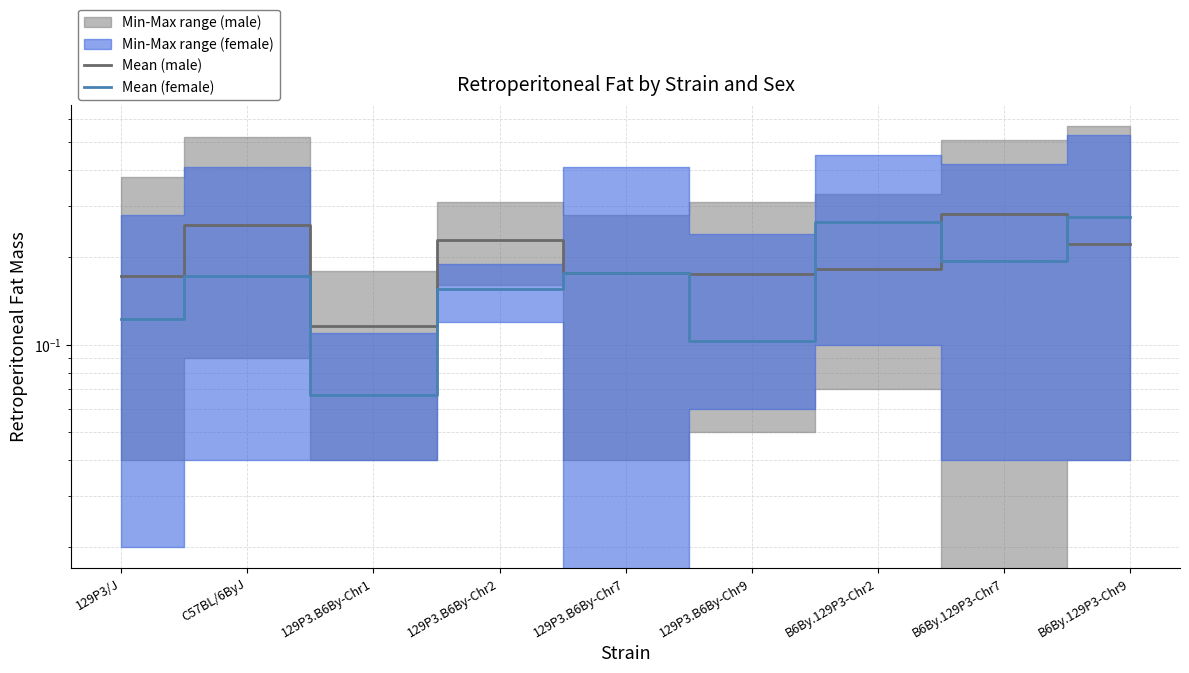

Reading left to right, list all the values displayed in this chart.

Mean (male): 0.2	0.3	0.1	0.2	0.2	0.2	0.2	0.3	0.2
Mean (female): 0.1	0.2	0.1	0.2	0.2	0.1	0.3	0.2	0.3